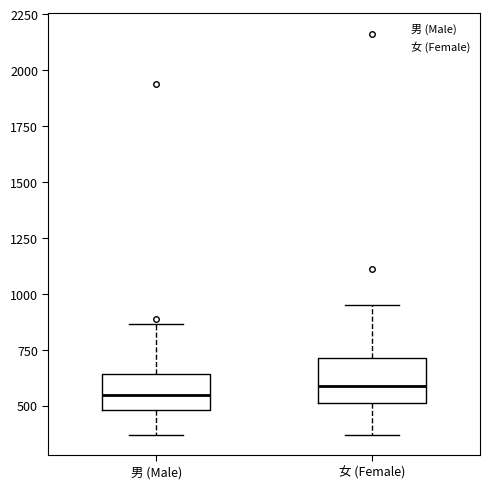

Where is the lower edge of the box for 女 (Female) on the y-axis? The values are not printed on the chart, so give them approximately, as read against the axis.

500